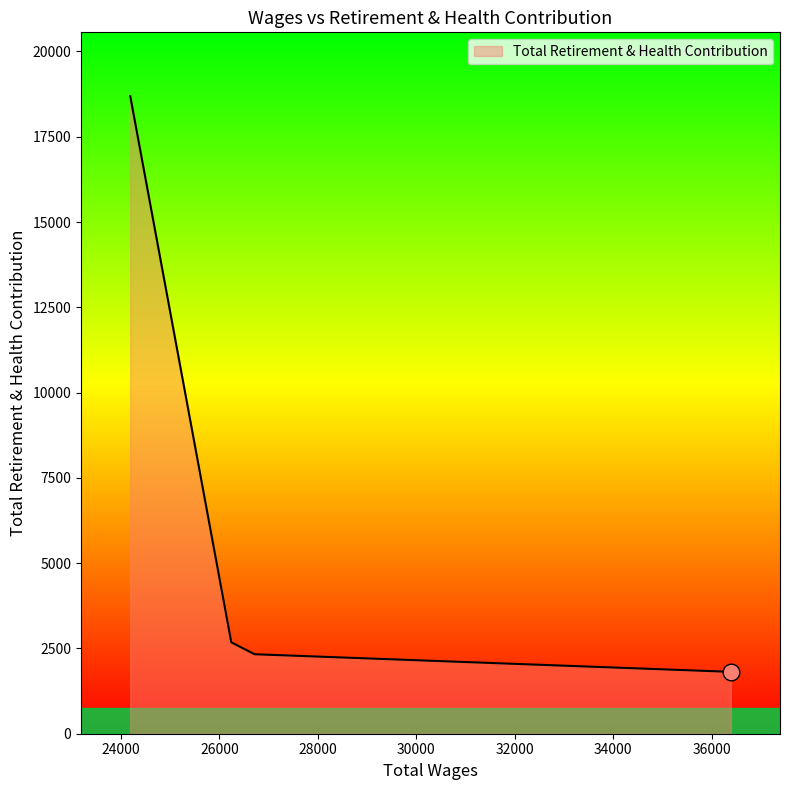

The chart shows a value of 902 at 26243.0. True or false?

False